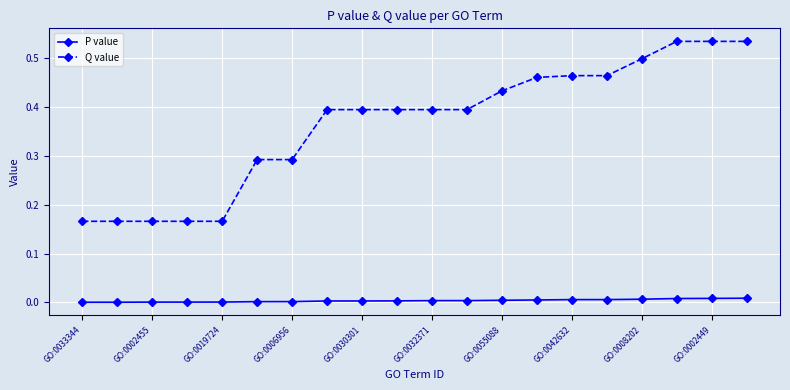

True or false: Q value and P value intersect in this chart.

False